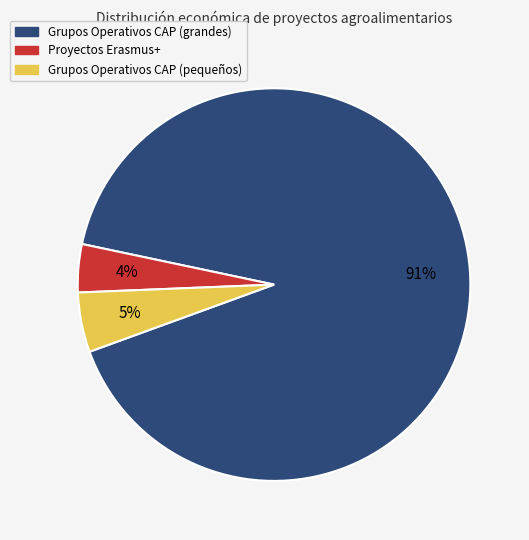

Is it true that Proyectos Erasmus+ is 4% of the pie?

True